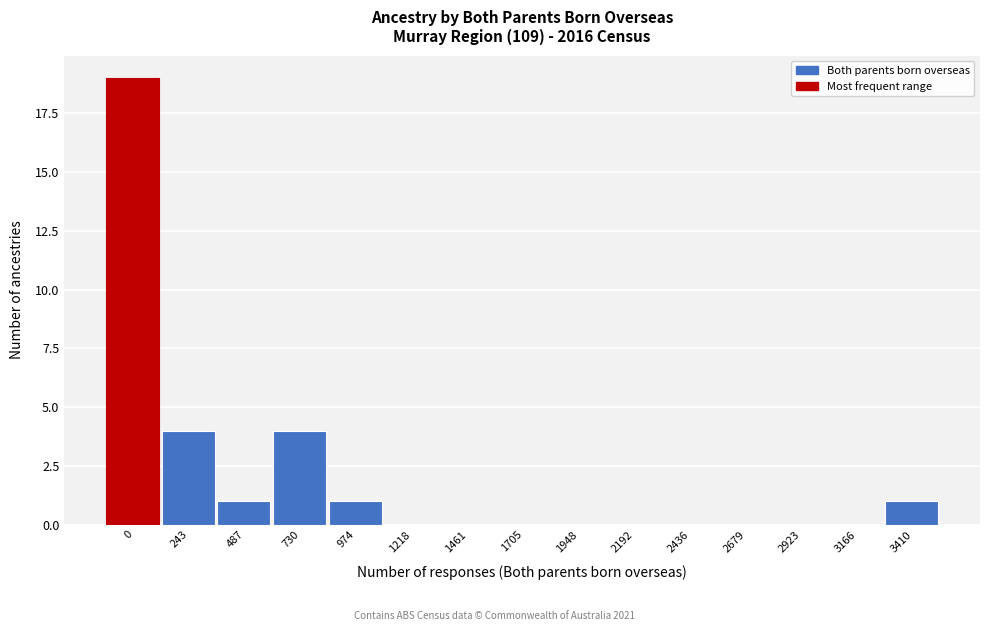

Reading right to left, extract all data points from this chart.

3410=1	3166=0	2923=0	2679=0	2436=0	2192=0	1948=0	1705=0	1461=0	1218=0	974=1	730=4	487=1	243=4	0=19